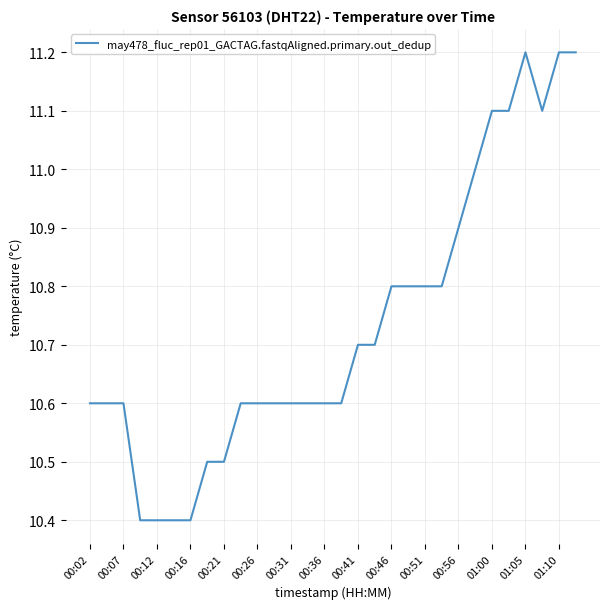

What is the maximum value shown in the chart?

11.2